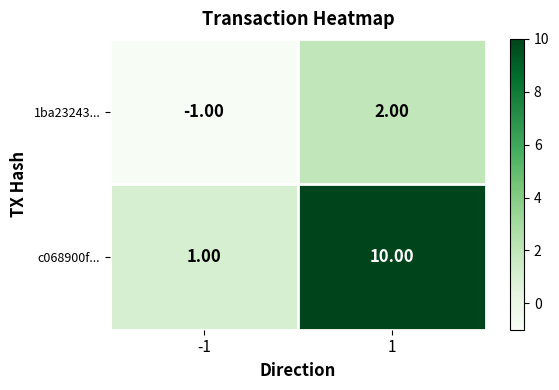

Rank the series at -1 from lowest to highest value.

1ba23243..., c068900f...